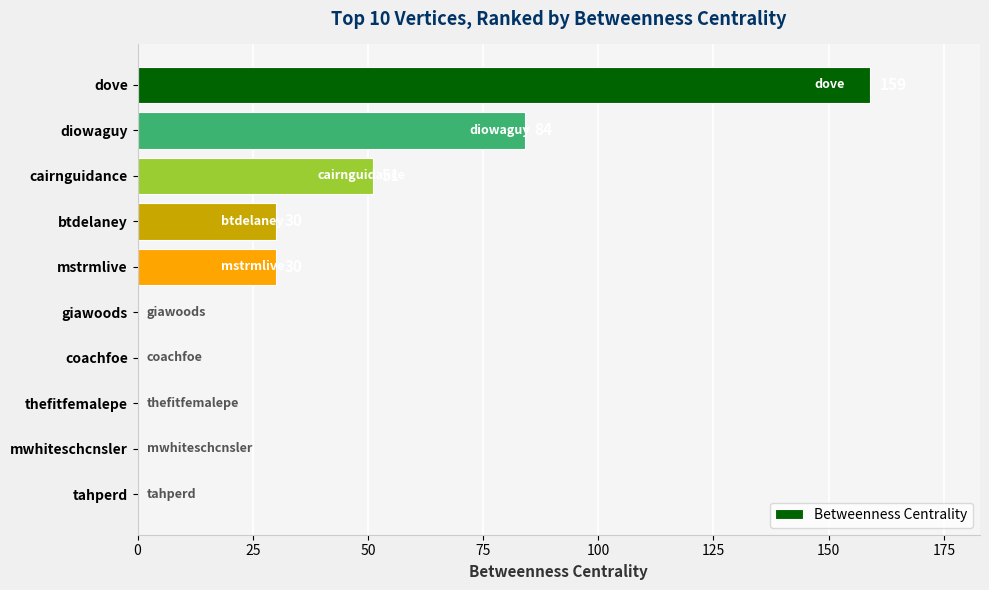

Reading top to bottom, list all the values displayed in this chart.

dove=159	diowaguy=84	cairnguidance=51	btdelaney=30	mstrmlive=30	giawoods=0	coachfoe=0	thefitfemalepe=0	mwhiteschcnsler=0	tahperd=0